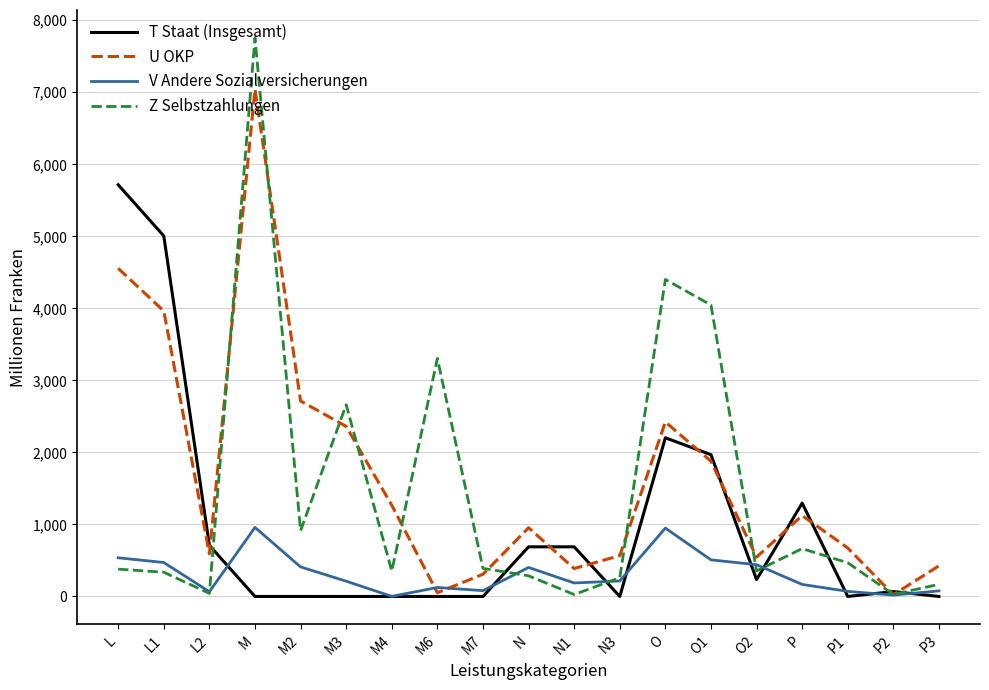

How many lines are shown in the chart?

4